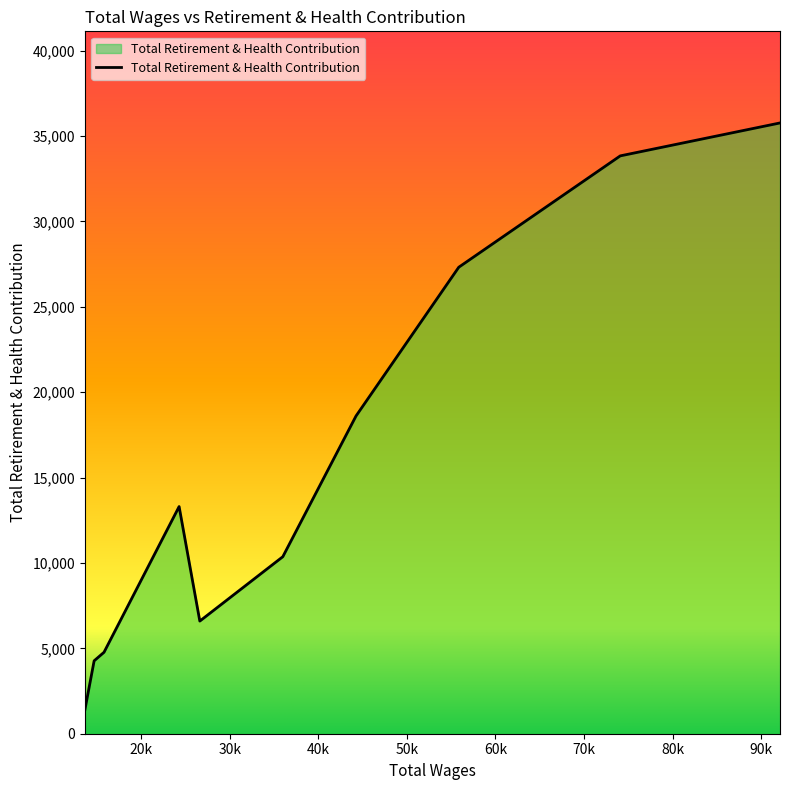

What is the difference between the maximum and minimum values?

34362